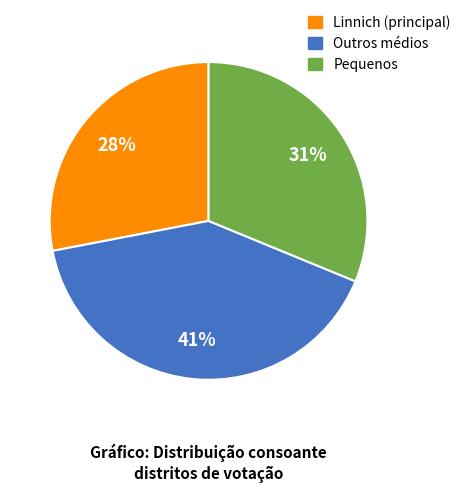

Is there any slice that represents more than half of the pie?

No